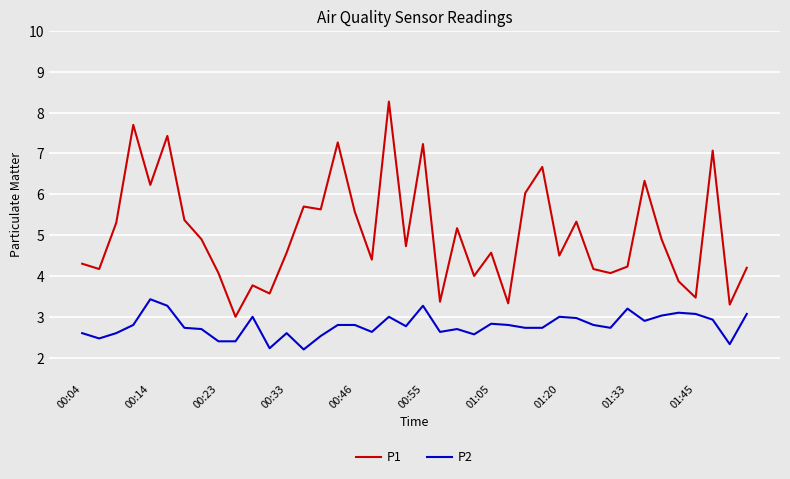

Rank the series by their average value, from highest to lowest.

P1, P2